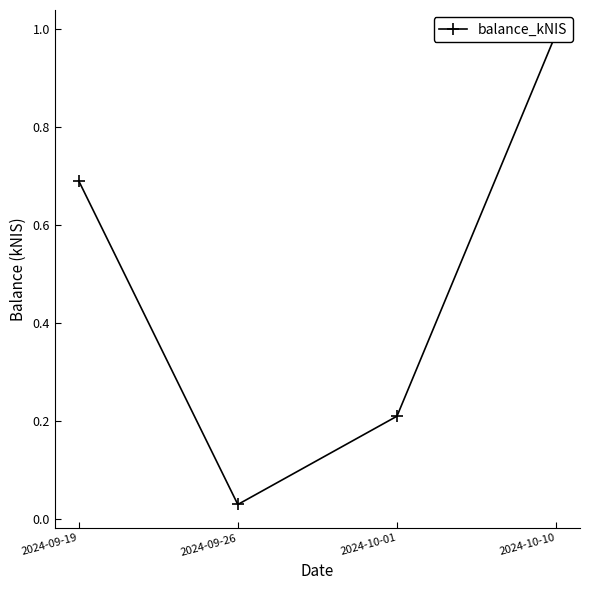

Rank the categories by value from highest to lowest.

2024-10-10, 2024-09-19, 2024-10-01, 2024-09-26